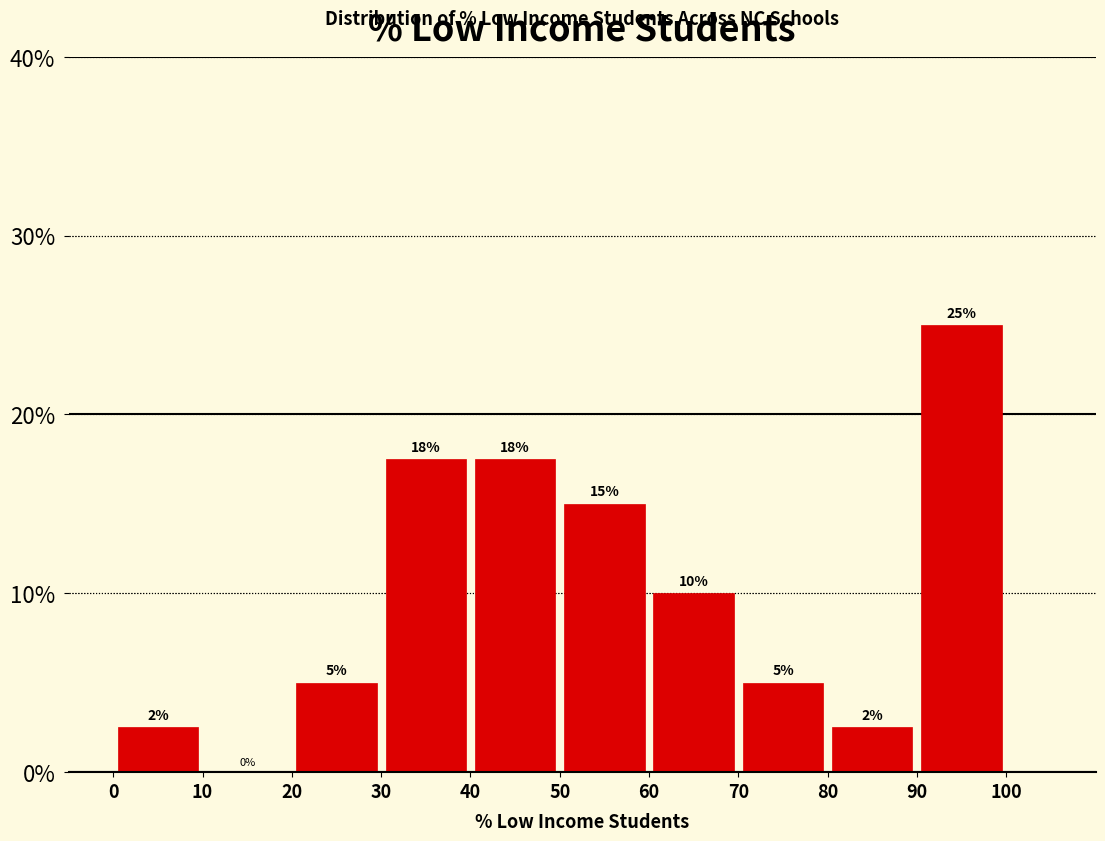

Which range on the x-axis has the tallest bar?

90 to 100